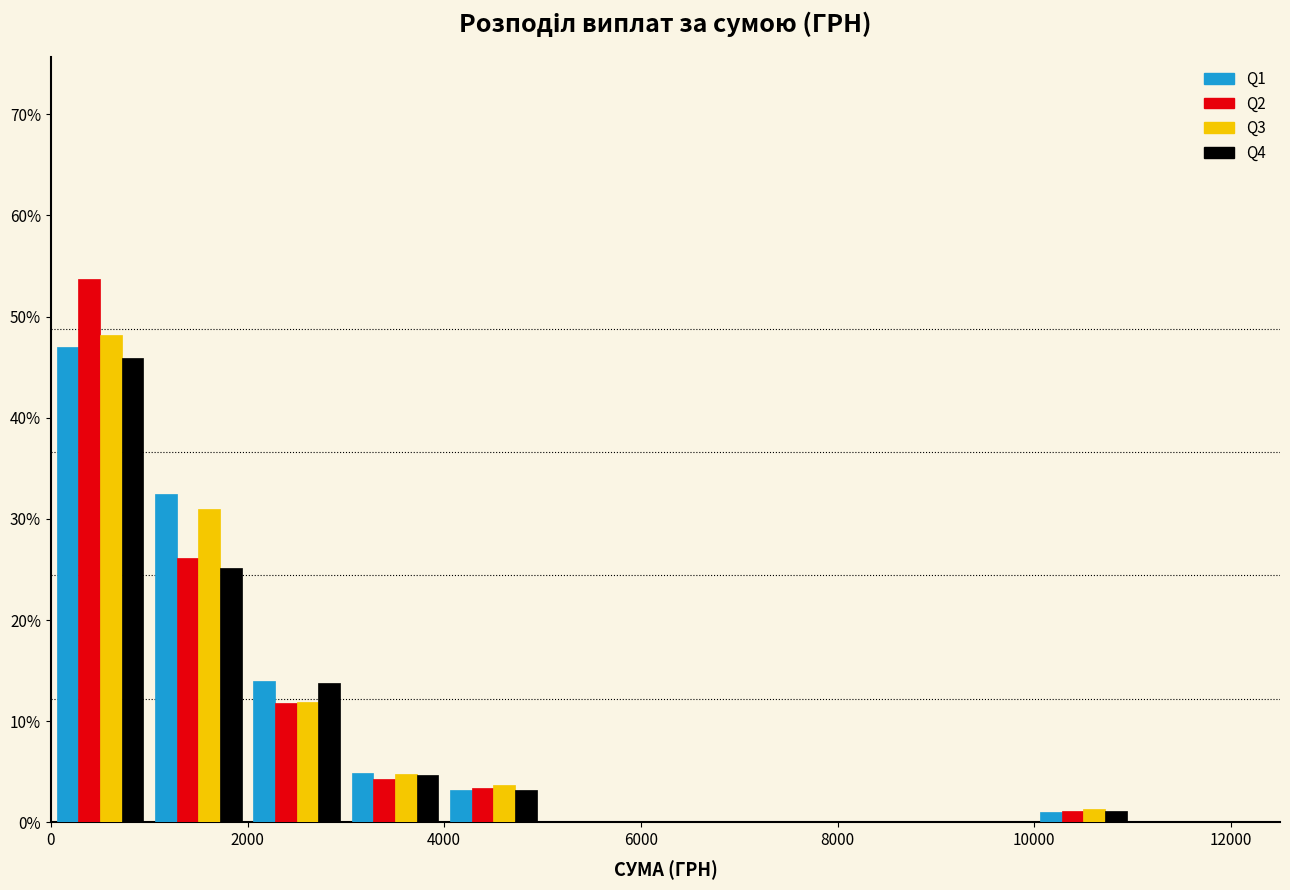

Reading left to right, list every range on the x-axis with the height of the bar of each series over it. The values are not printed on the chart, so give them approximately, as read against the axis.

0 to 1000: Q1=47	Q2=54	Q3=48	Q4=46
1000 to 2000: Q1=32	Q2=26	Q3=31	Q4=25
2000 to 3000: Q1=14	Q2=12	Q3=12	Q4=14
3000 to 4000: Q1=5	Q2=4	Q3=5	Q4=5
4000 to 5000: Q1=3	Q2=3	Q3=4	Q4=3
5000 to 6000: Q1=0	Q2=0	Q3=0	Q4=0
6000 to 7000: Q1=0	Q2=0	Q3=0	Q4=0
7000 to 8000: Q1=0	Q2=0	Q3=0	Q4=0
8000 to 9000: Q1=0	Q2=0	Q3=0	Q4=0
9000 to 10000: Q1=0	Q2=0	Q3=0	Q4=0
10000 to 11000: Q1=1	Q2=1	Q3=1	Q4=1
11000 to 12000: Q1=0	Q2=0	Q3=0	Q4=0